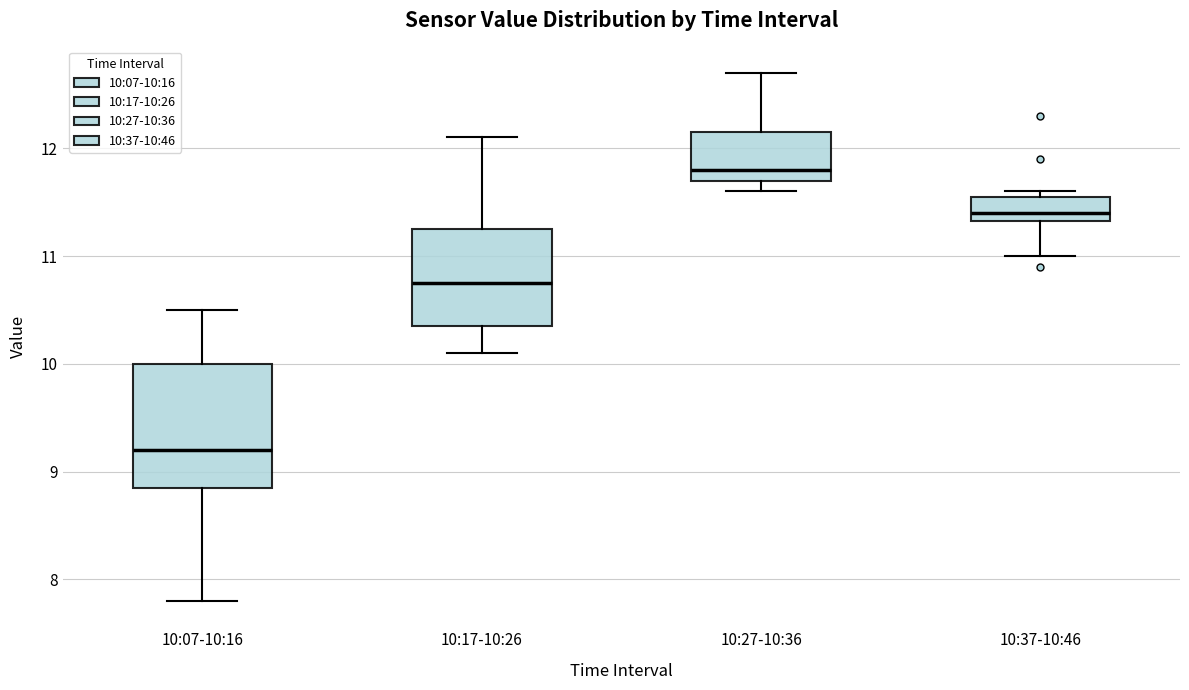

Reading left to right, transcribe this box plot: for each box, give where its median line is, the range the box spans, and where its two whiskers end, as read against the y-axis. The values are not printed on the chart, so give them approximately, as read against the axis.

10:07-10:16: median 9.2, box 8.9 to 10.0, whiskers 7.8 to 10.5
10:17-10:26: median 10.8, box 10.4 to 11.3, whiskers 10.1 to 12.1
10:27-10:36: median 11.8, box 11.7 to 12.2, whiskers 11.6 to 12.7
10:37-10:46: median 11.4, box 11.3 to 11.6, whiskers 11.0 to 11.6 (just above the box's upper edge)